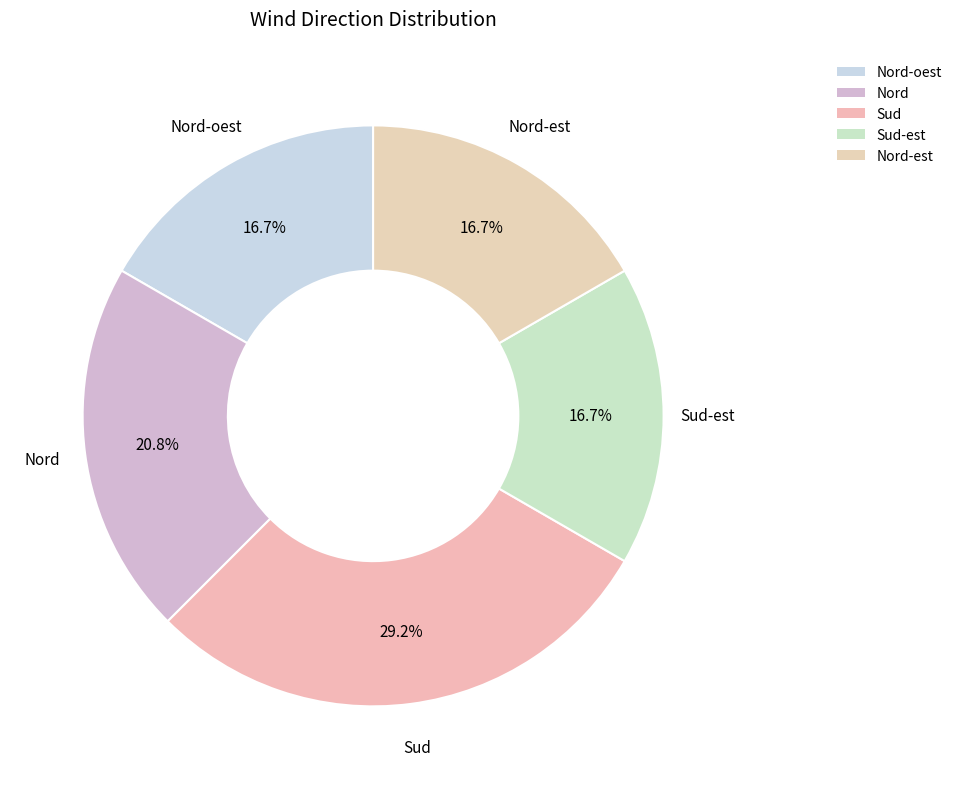

How many segments does this pie chart have?

5